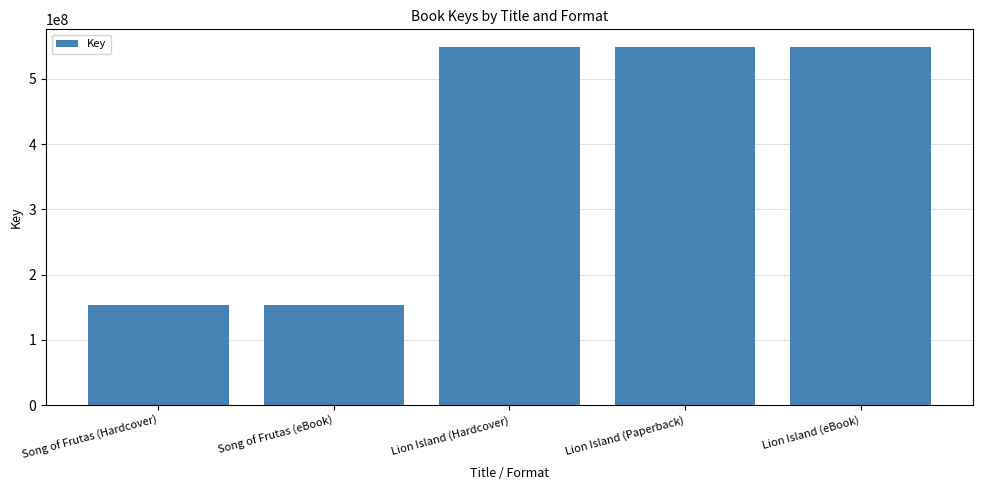

What is the ratio of the value at Song of Frutas (eBook) to the value at Lion Island (Hardcover)?

0.3